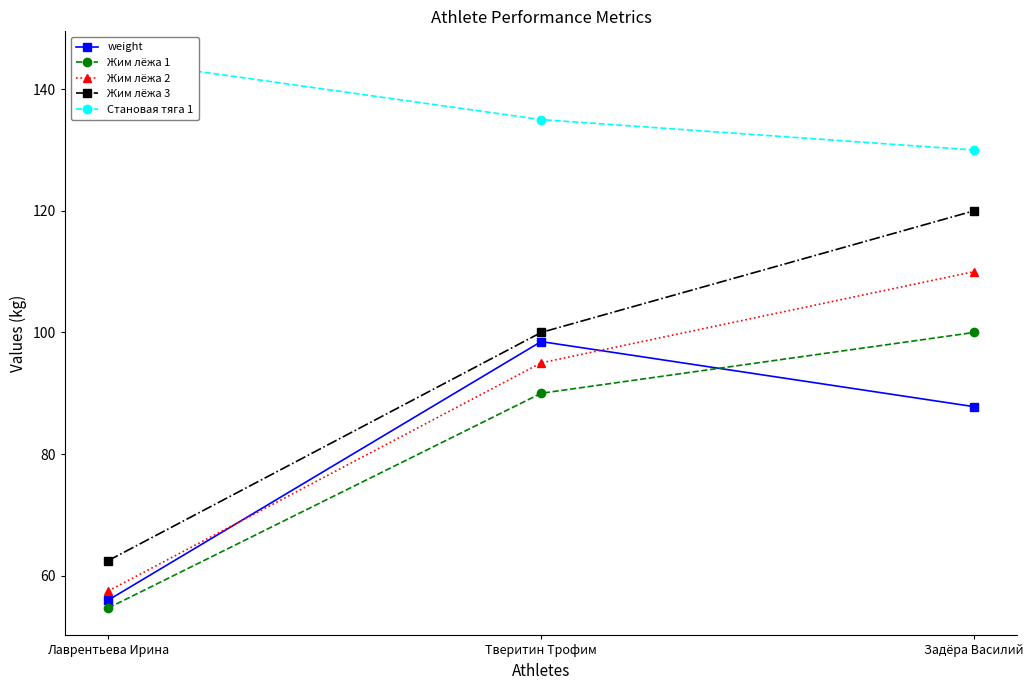

What is the sum of the Становая тяга 1 values at Тверитин Трофим and Задёра Василий?

265.0